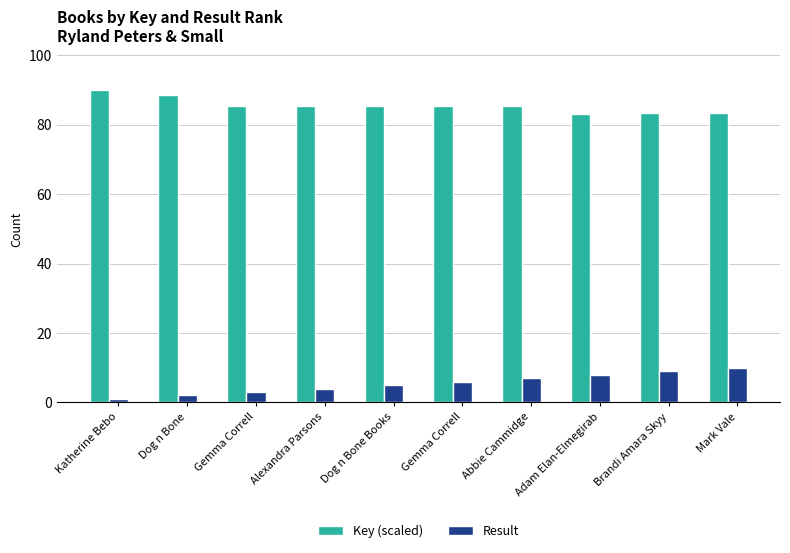

True or false: Key (scaled) has a value of 85.4 at Gemma Correll.

True